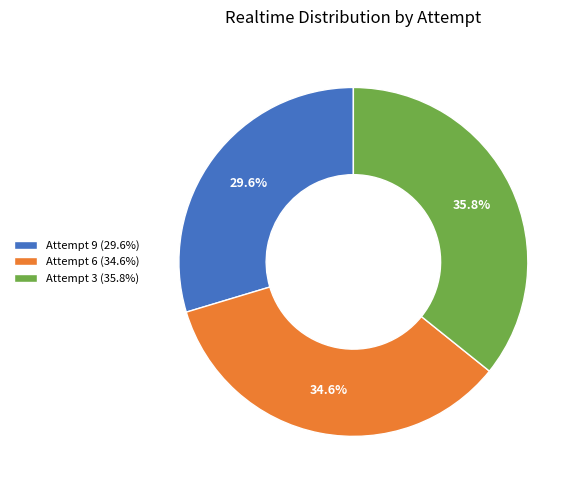

To the nearest percent, what percentage of the pie is Attempt 9?

30%